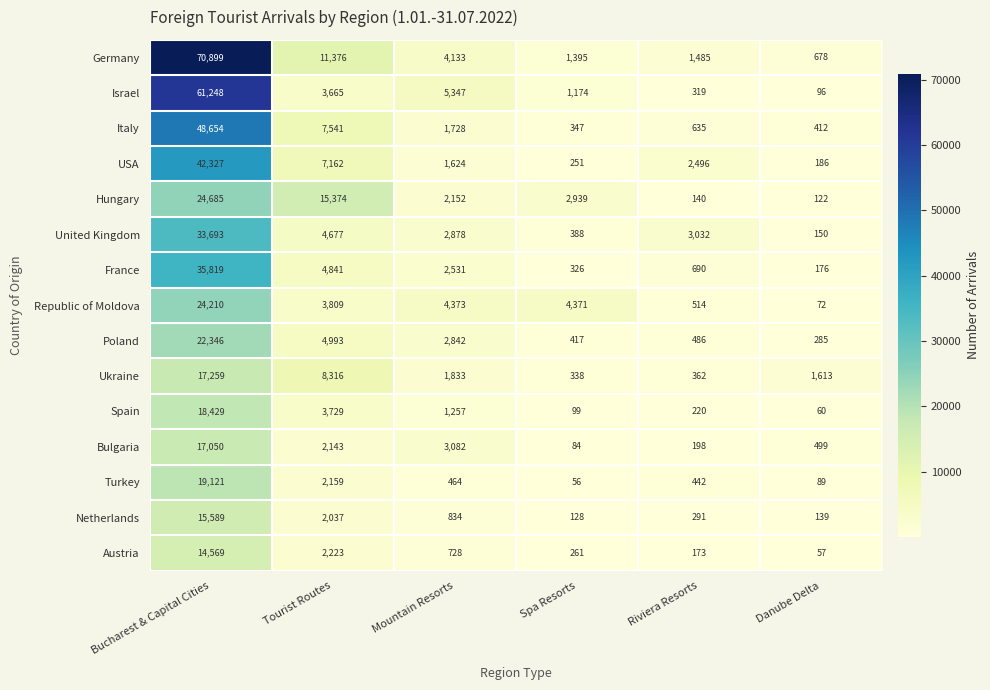

Rank the series by their maximum value, from highest to lowest.

Germany, Israel, Italy, USA, France, United Kingdom, Hungary, Republic of Moldova, Poland, Turkey, Spain, Ukraine, Bulgaria, Netherlands, Austria